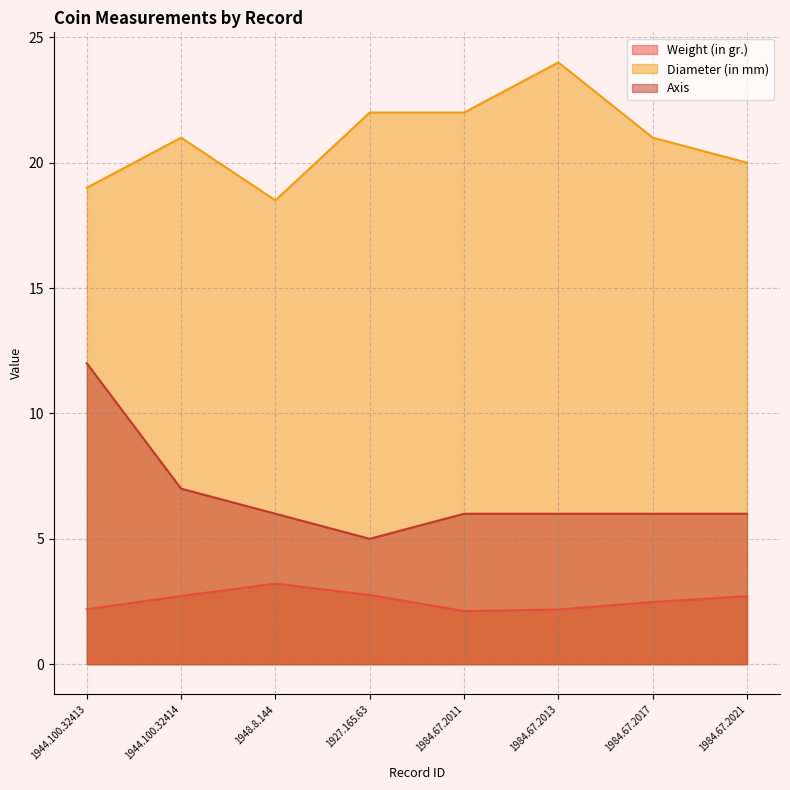

At which category does Weight (in gr.) reach its first local valley?

1984.67.2011